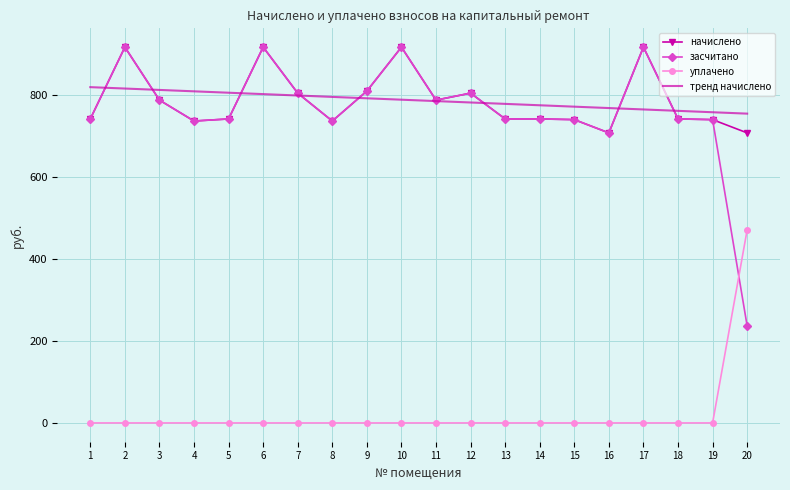

What is the sum of all уплачено values?

471.0